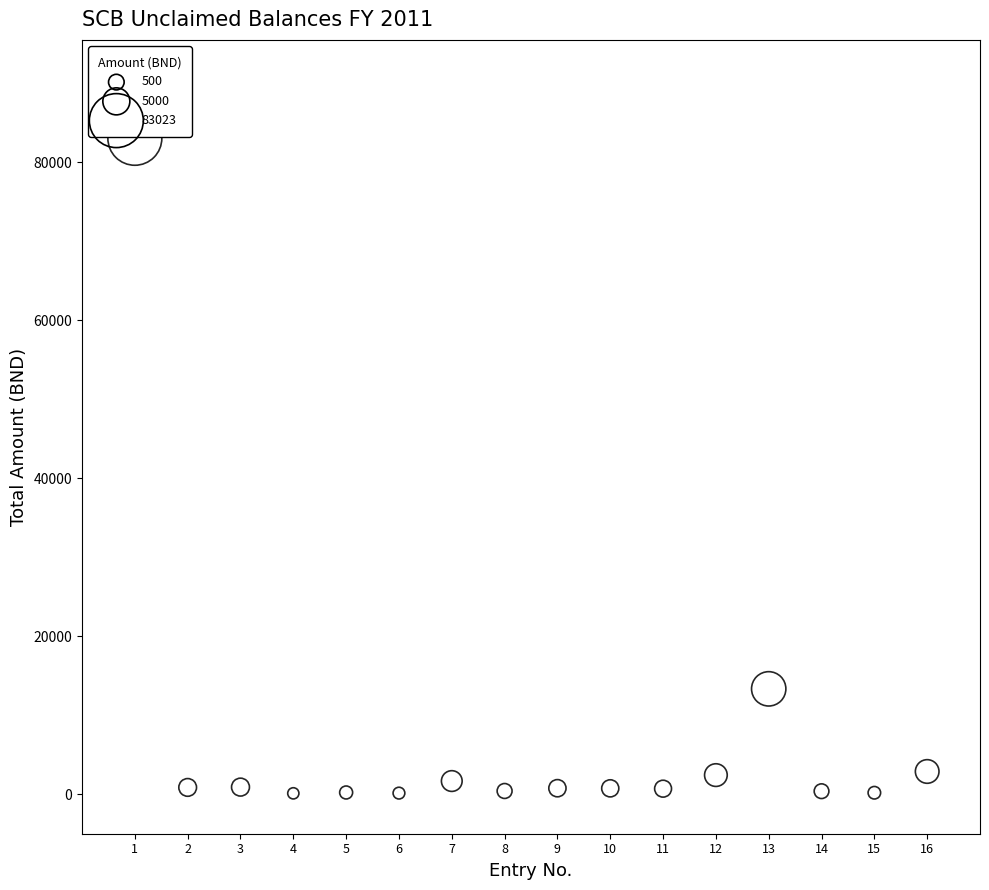

What Y value in the scatter plot is closest to 41567?

13338.1